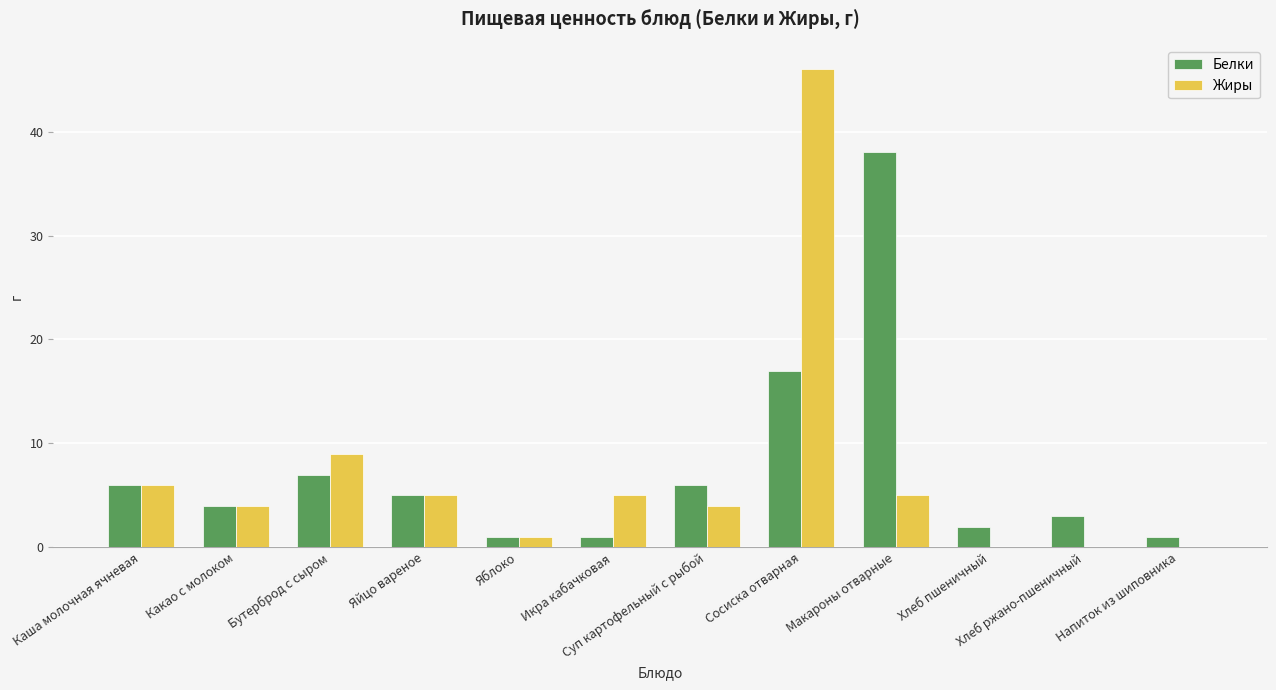

What is the sum of the Жиры values at Хлеб пшеничный and Сосиска отварная?

46